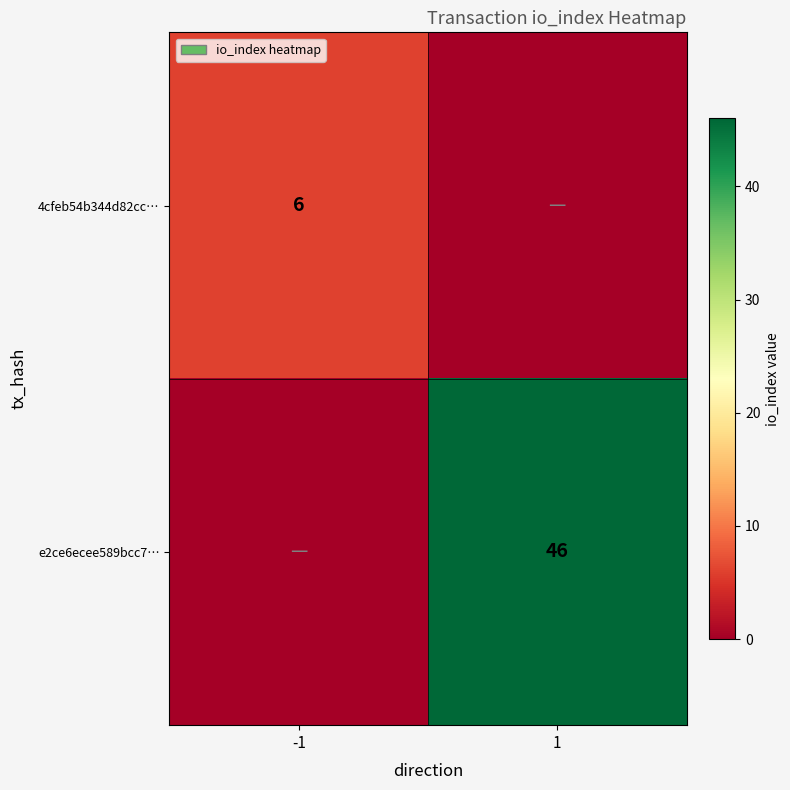

The value of 4cfeb54b344d82cc… at -1 is 6. True or false?

True